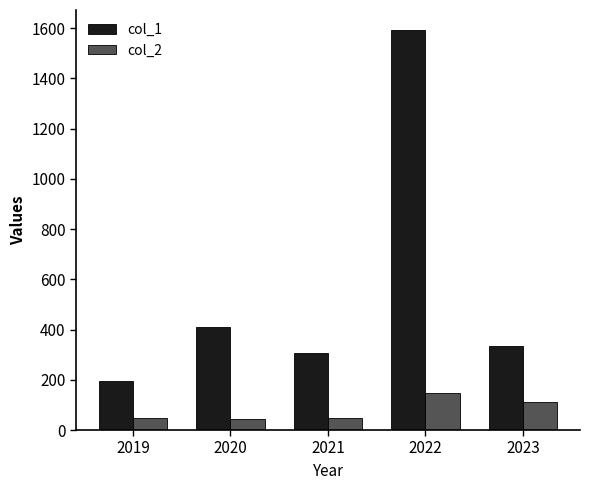

True or false: col_2 has a value of 47.0 at 2019.

True